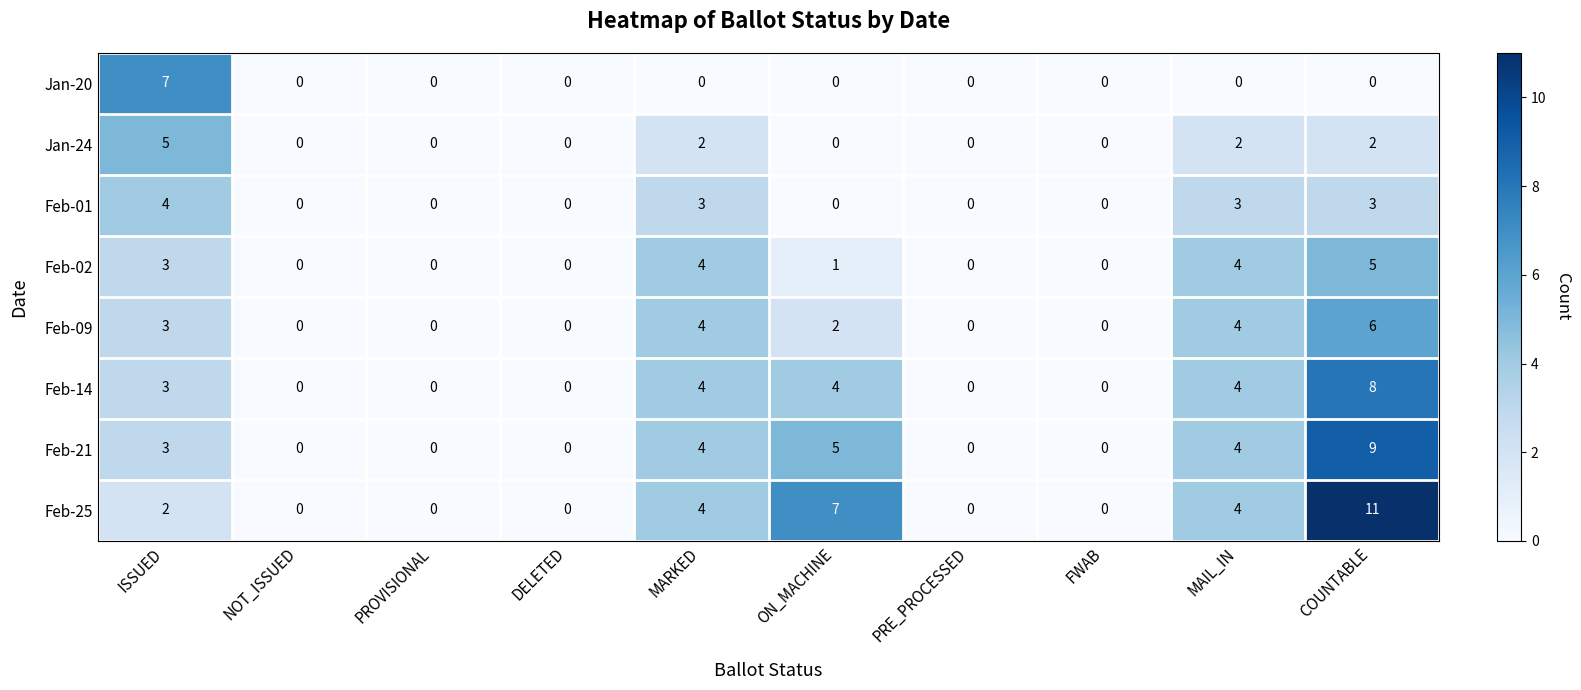

At how many categories does at least one series exceed 9?

1